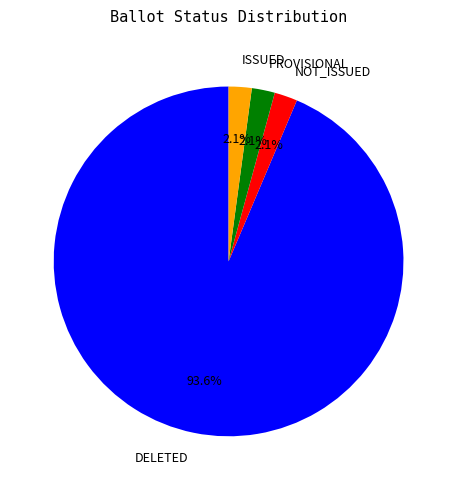

To the nearest percent, what portion does ISSUED represent?

2%